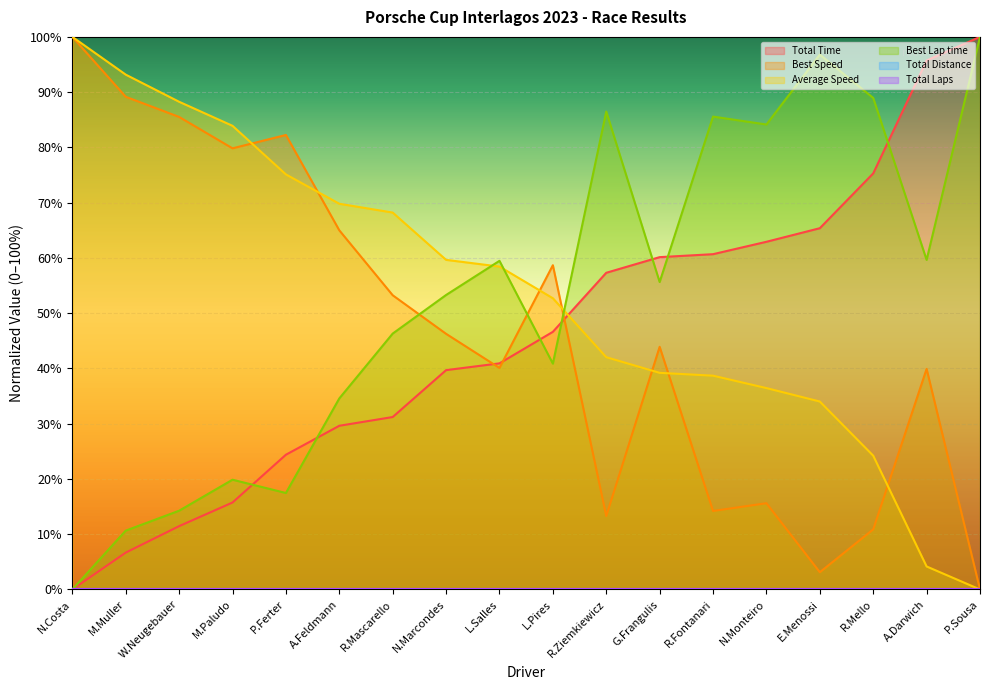

True or false: Best Speed has a value of 46.3 at N.Marcondes.

True